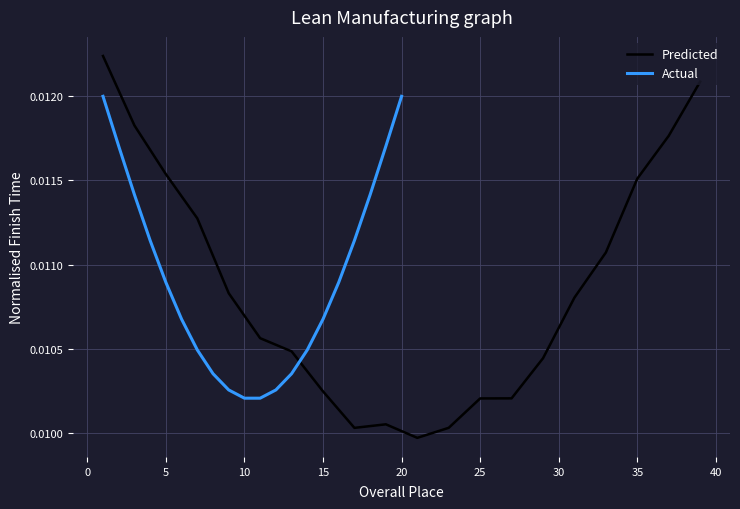

The value of Actual at 11 is 0.0. True or false?

False